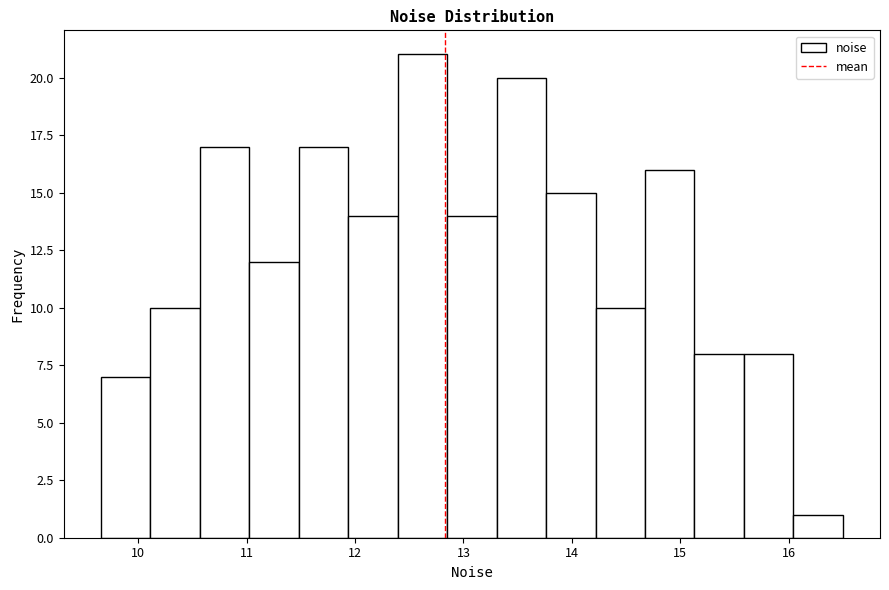

Reading left to right, list every bar in this chart as the range it spans on the x-axis followed by its height. Neither the bar edges nor the heights are printed on the chart, so give them approximately, as read against the axes.

9.7 to 10.1: 7
10.1 to 10.6: 10
10.6 to 11.0: 17
11.0 to 11.5: 12
11.5 to 11.9: 17
11.9 to 12.4: 14
12.4 to 12.8: 21
12.8 to 13.3: 14
13.3 to 13.8: 20
13.8 to 14.2: 15
14.2 to 14.7: 10
14.7 to 15.1: 16
15.1 to 15.6: 8
15.6 to 16.0: 8
16.0 to 16.5: 1